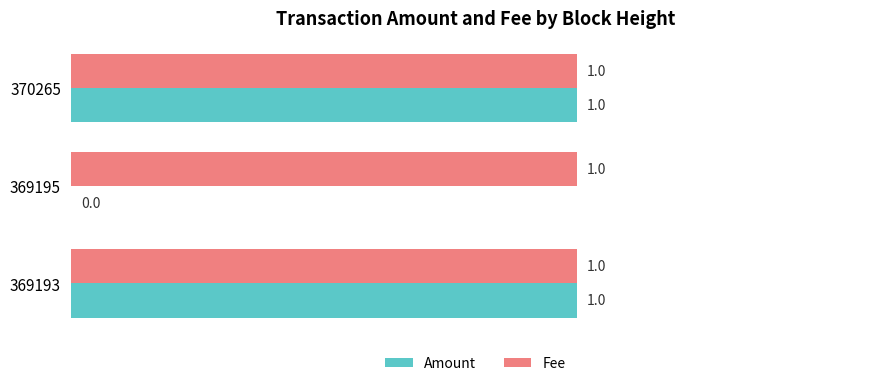

Is the value of Fee at 369193 greater than the value of Amount at 369195?

Yes